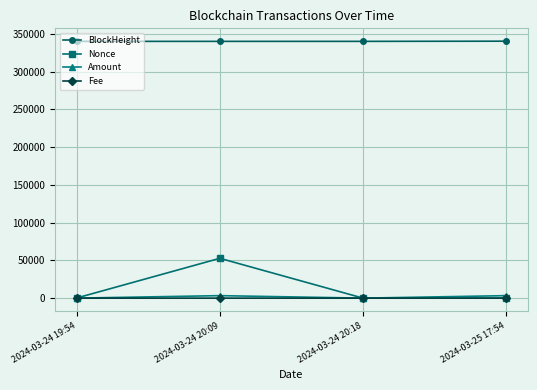

How many data points does each series have?

4